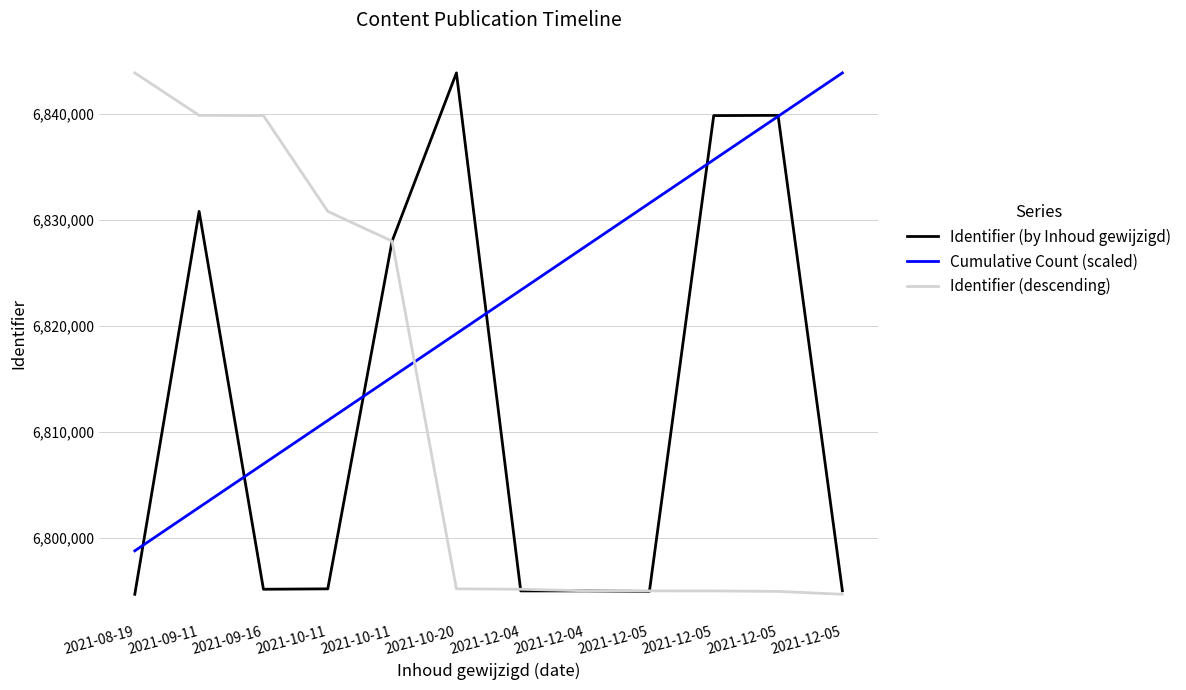

The Cumulative Count (scaled) series shows 6798818.8 at 2021-08-19. True or false?

True